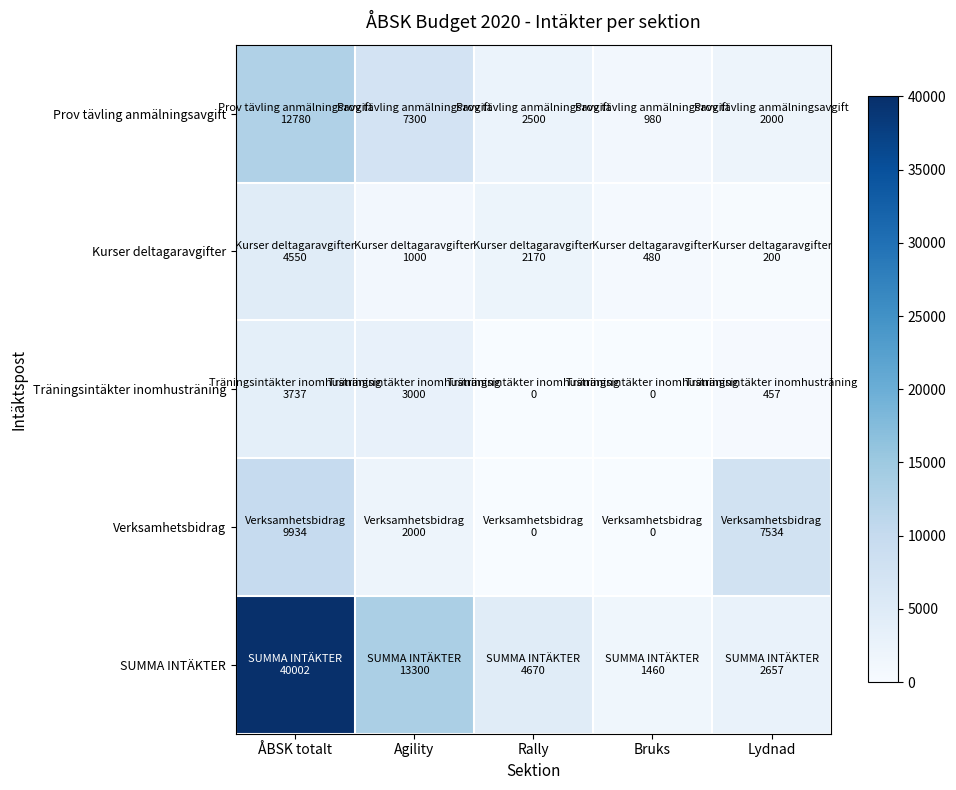

Which series has the largest total across all categories?

SUMMA INTÄKTER